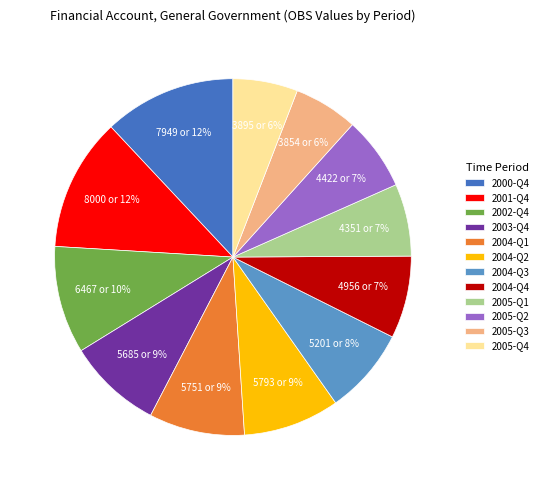

To the nearest percent, what portion does 2000-Q4 represent?

12%